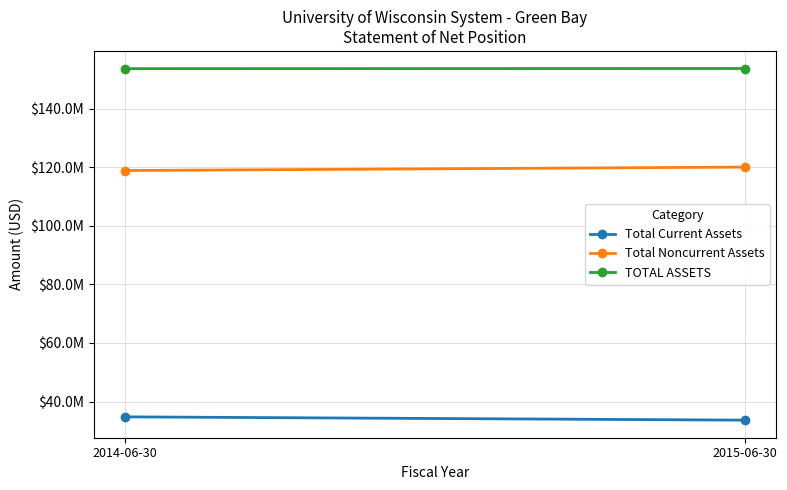

What is the label of the 2nd point from the left?

2015-06-30